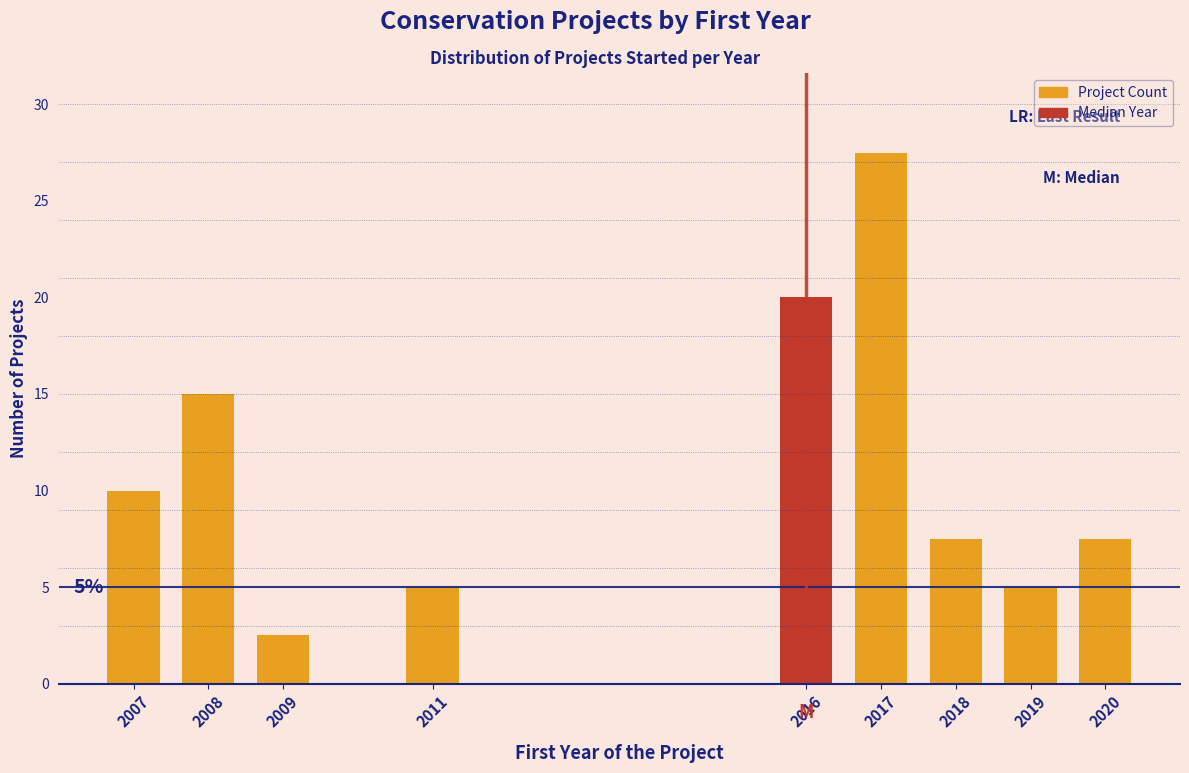

Reading left to right, list all the values displayed in this chart.

2007=10.0	2008=15.0	2009=2.5	2011=5.0	2016=20.0	2017=27.5	2018=7.5	2019=5.0	2020=7.5